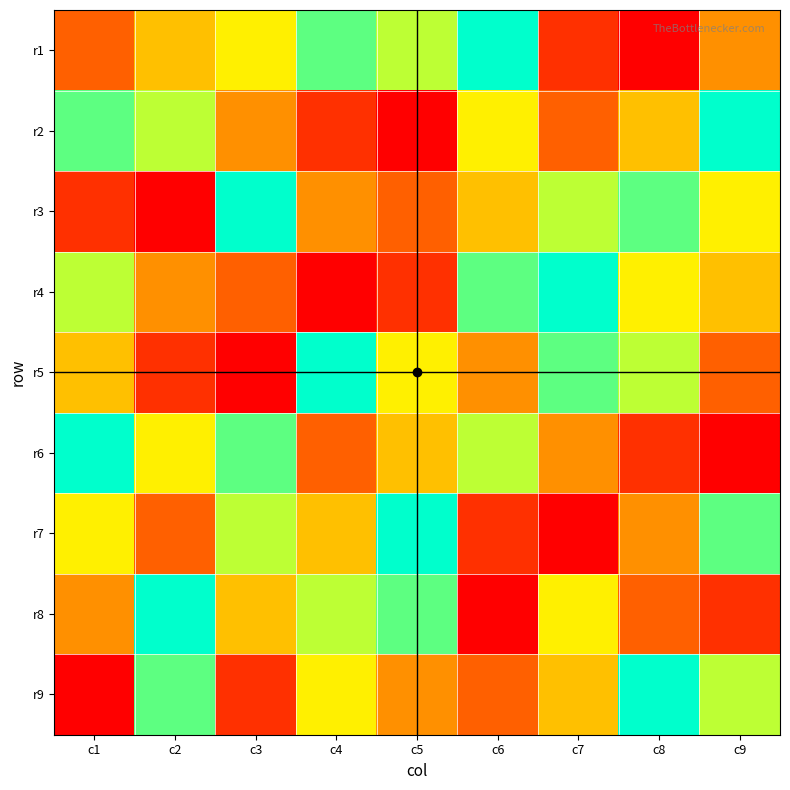

At c4, list the series in order from largest to smallest.

r5, r1, r8, r9, r7, r3, r6, r2, r4